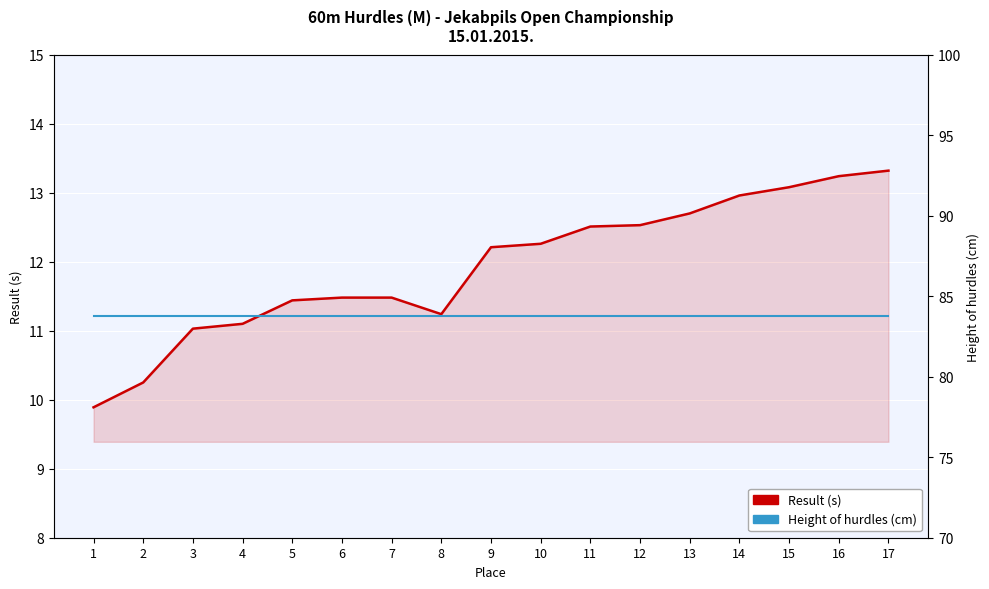

List the series in order of their overall mean, highest first.

Height of hurdles (cm), Result (s)